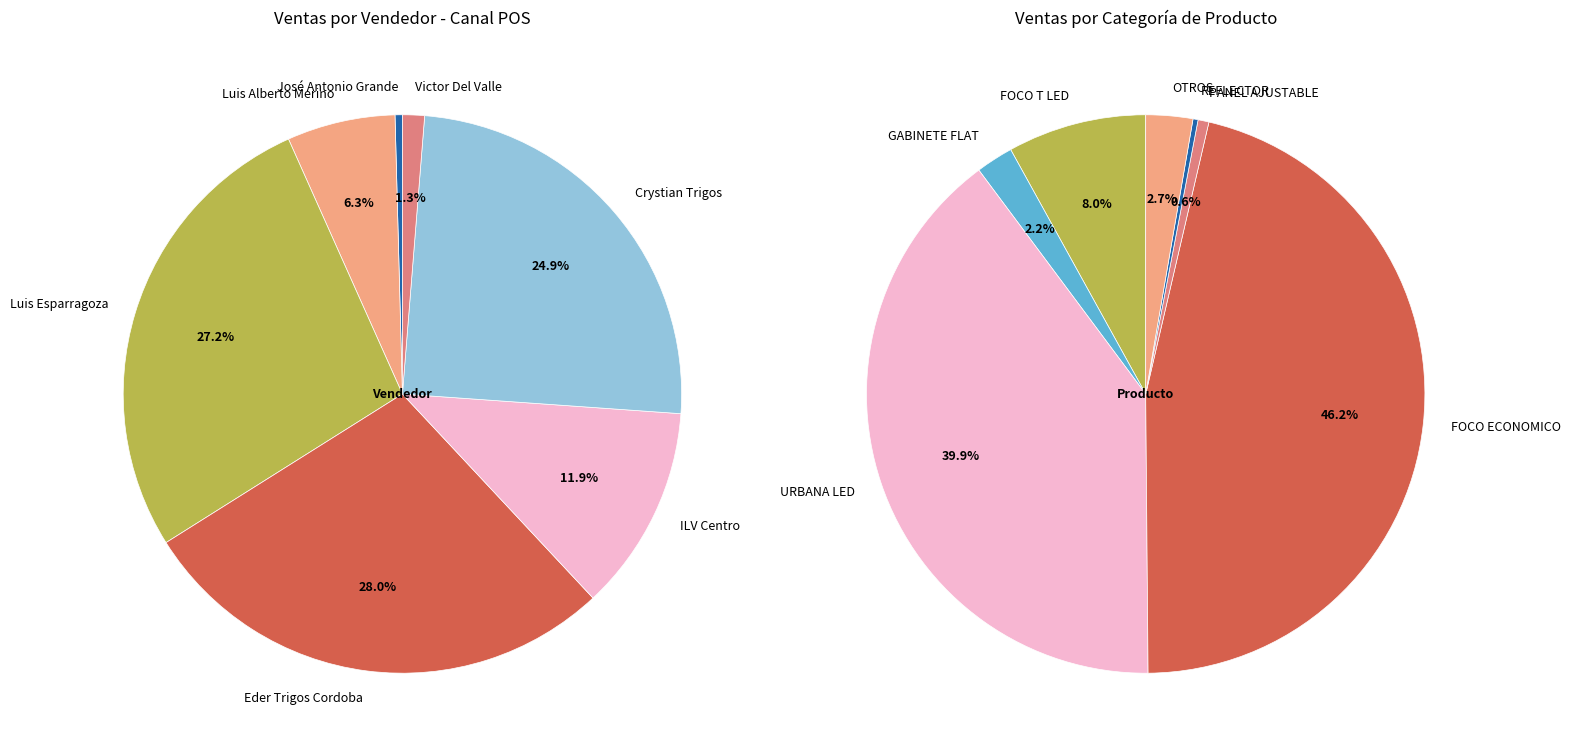

True or false: Crystian Trigos accounts for 38% of the total.

False